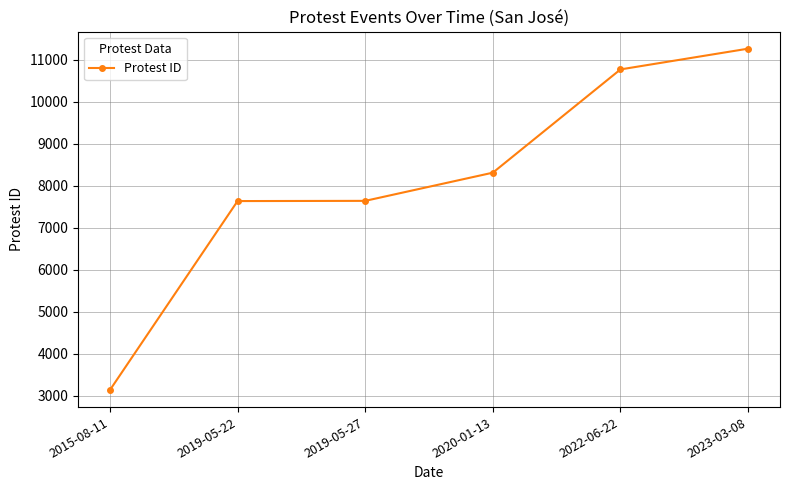

Count the number of data series in this chart.

1